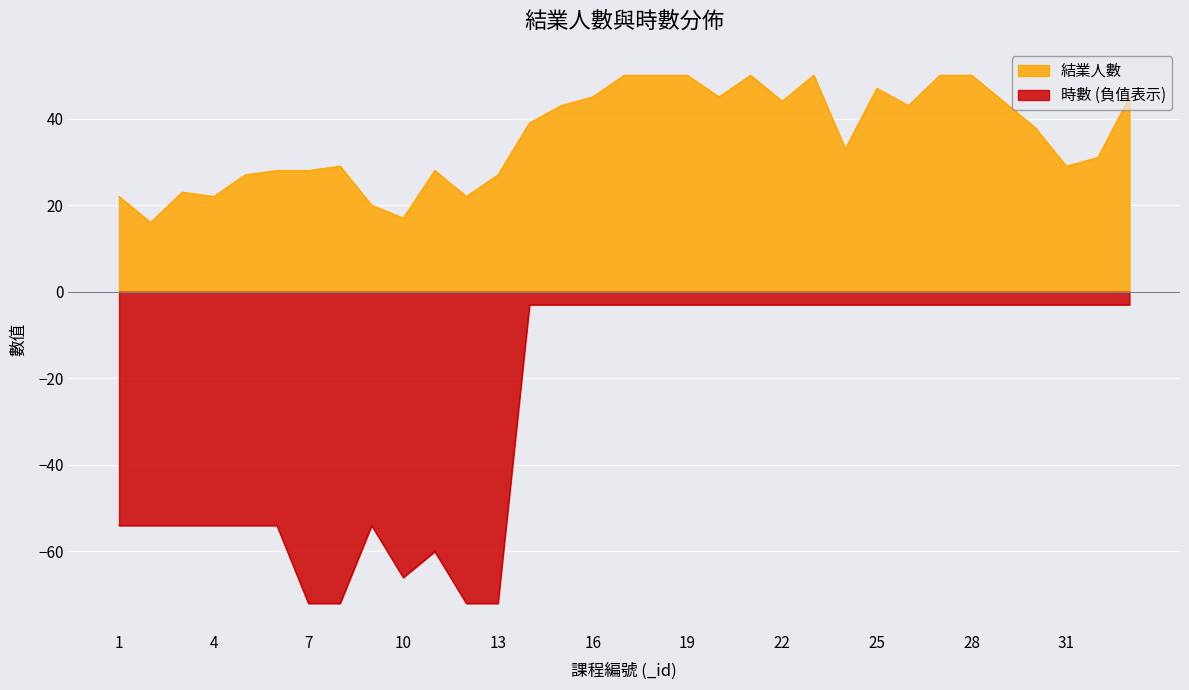

True or false: 時數 has a value of -60 at 11.

True